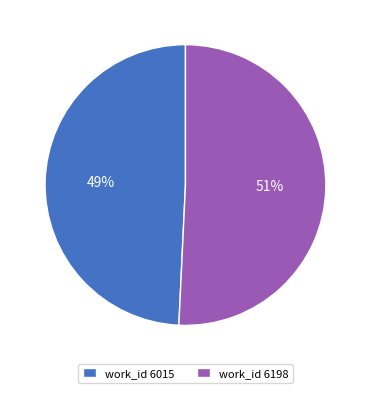

Is the sum of work_id 6198 and work_id 6015 greater than half?

Yes